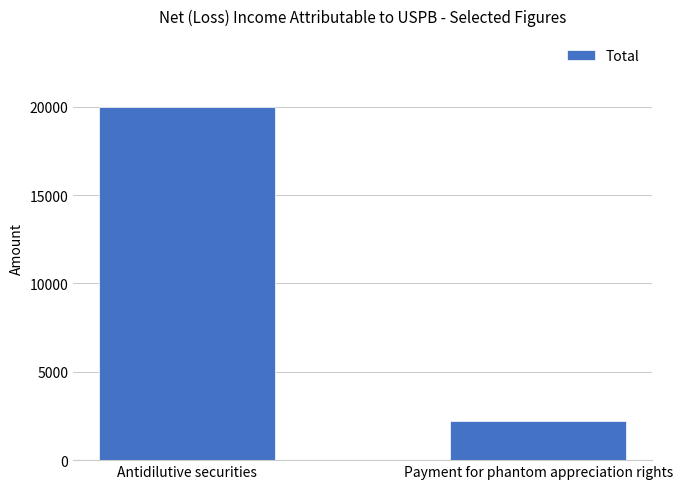

Between Payment for phantom appreciation rights and Antidilutive securities, which is larger?

Antidilutive securities